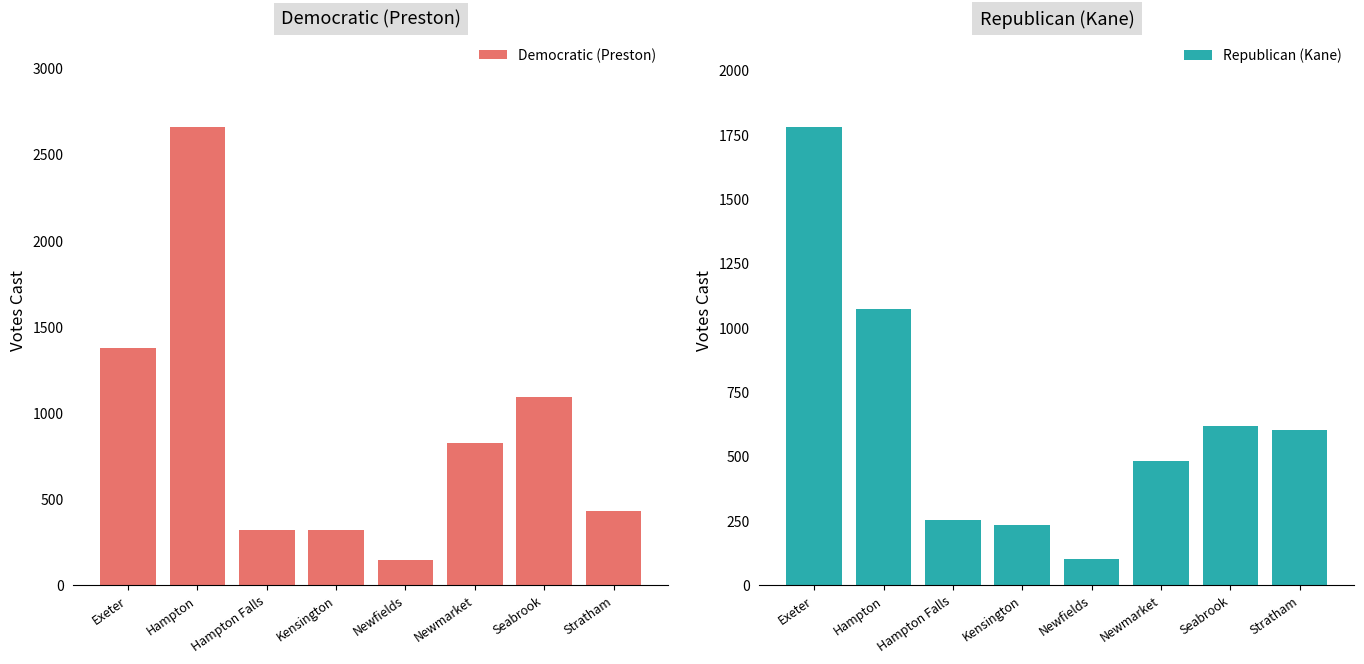

True or false: Republican (Kane) has a value of 232 at Kensington.

True